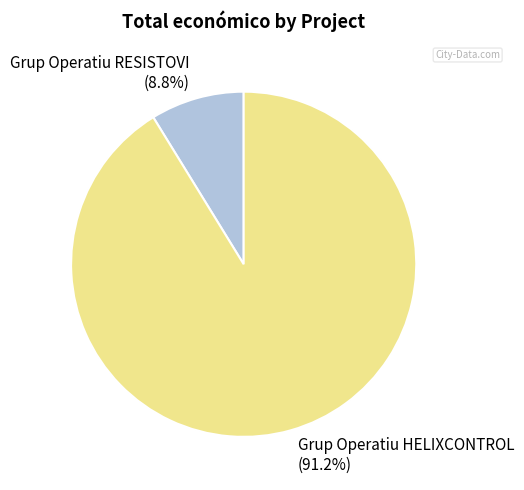

Which has a higher value, Grup Operatiu RESISTOVI or Grup Operatiu HELIXCONTROL?

Grup Operatiu HELIXCONTROL